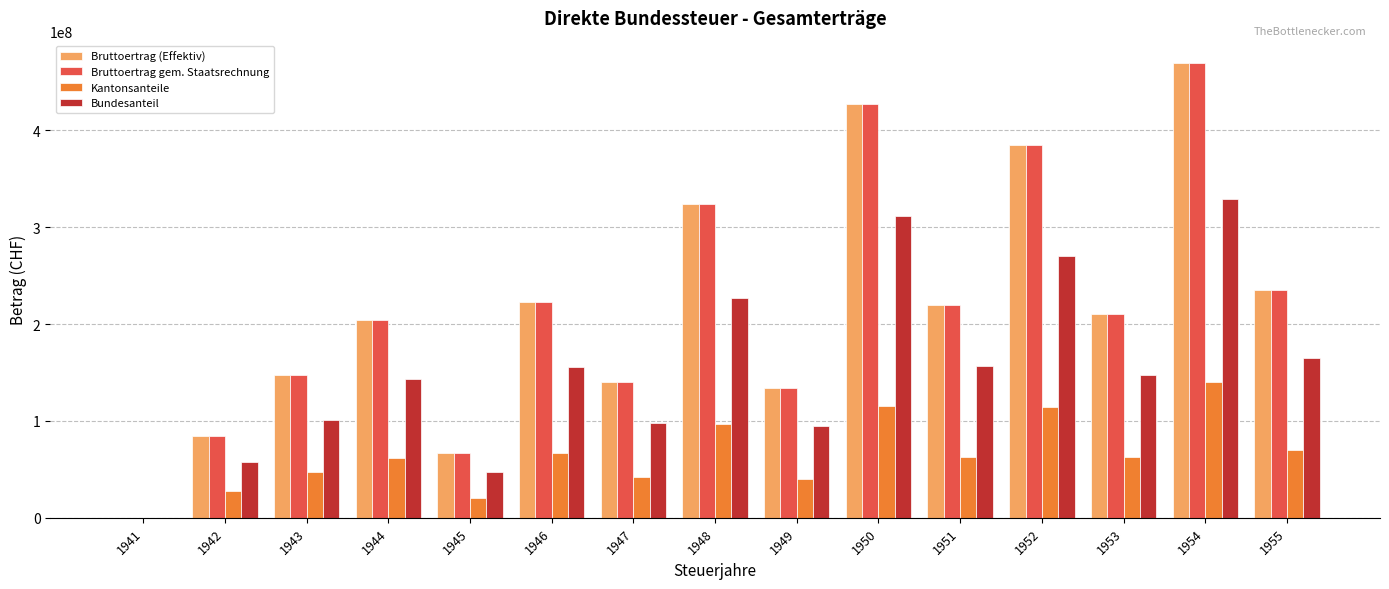

True or false: Bruttoertrag gem. Staatsrechnung has a value of 106272794 at 1945.

False